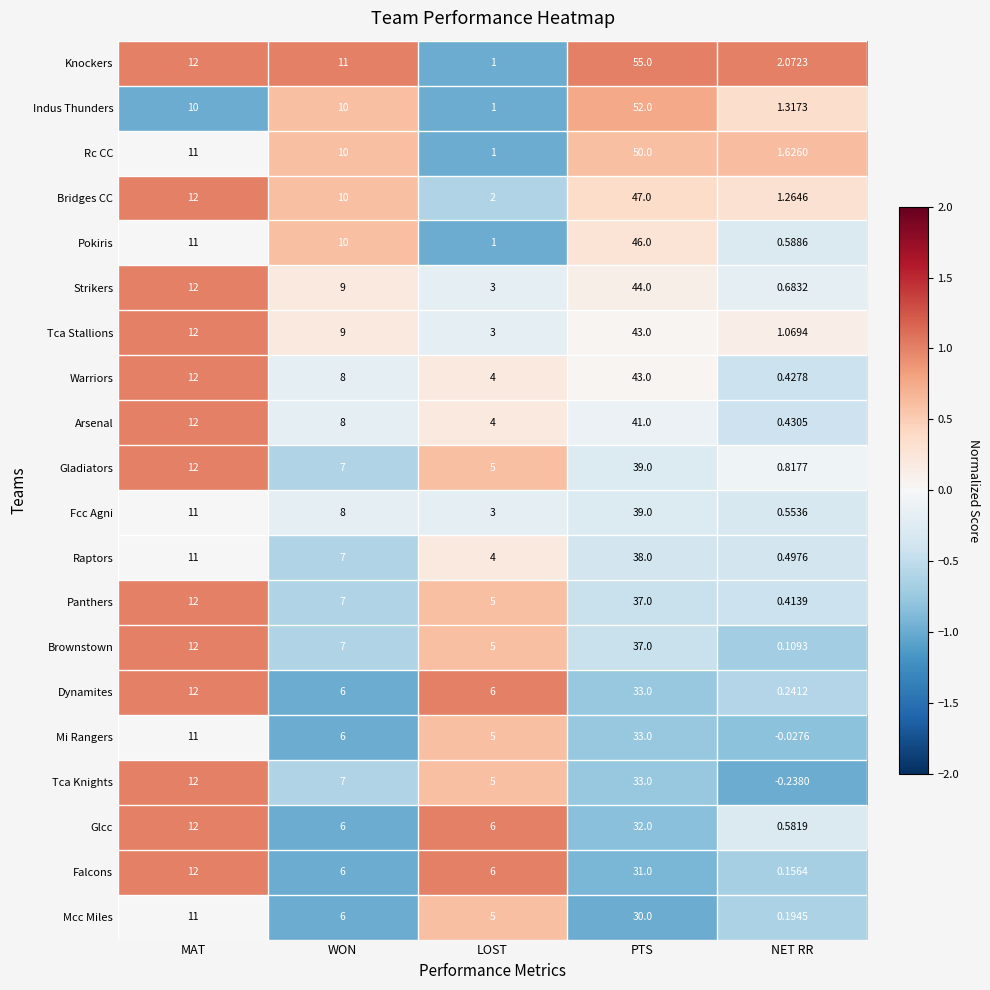

At how many categories does at least one series exceed 0?

5